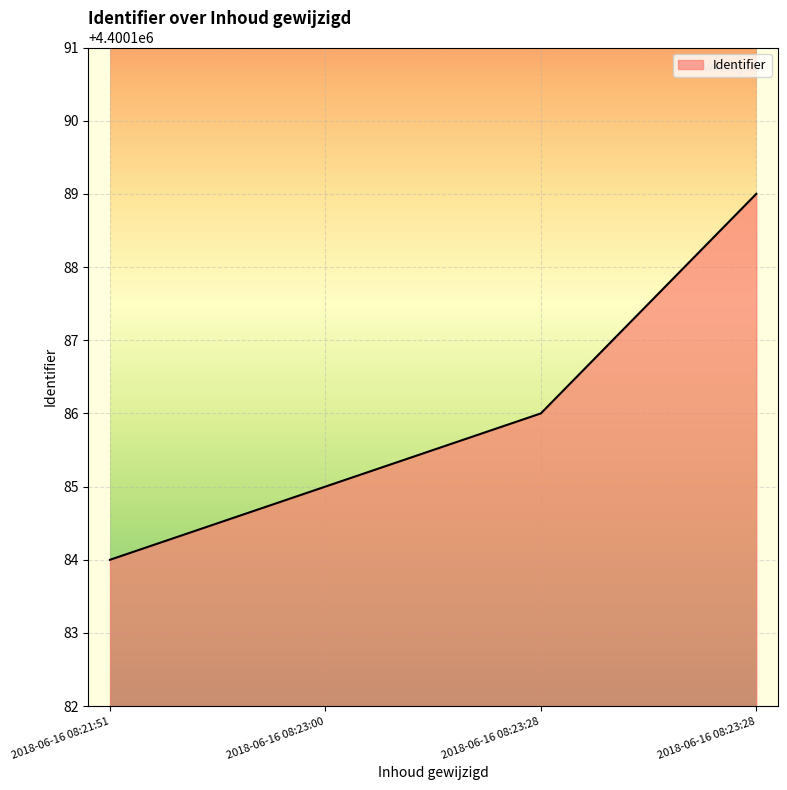

Rank the categories by value from lowest to highest.

2018-06-16 08:21:51, 2018-06-16 08:23:00, 2018-06-16 08:23:28, 2018-06-16 08:23:28